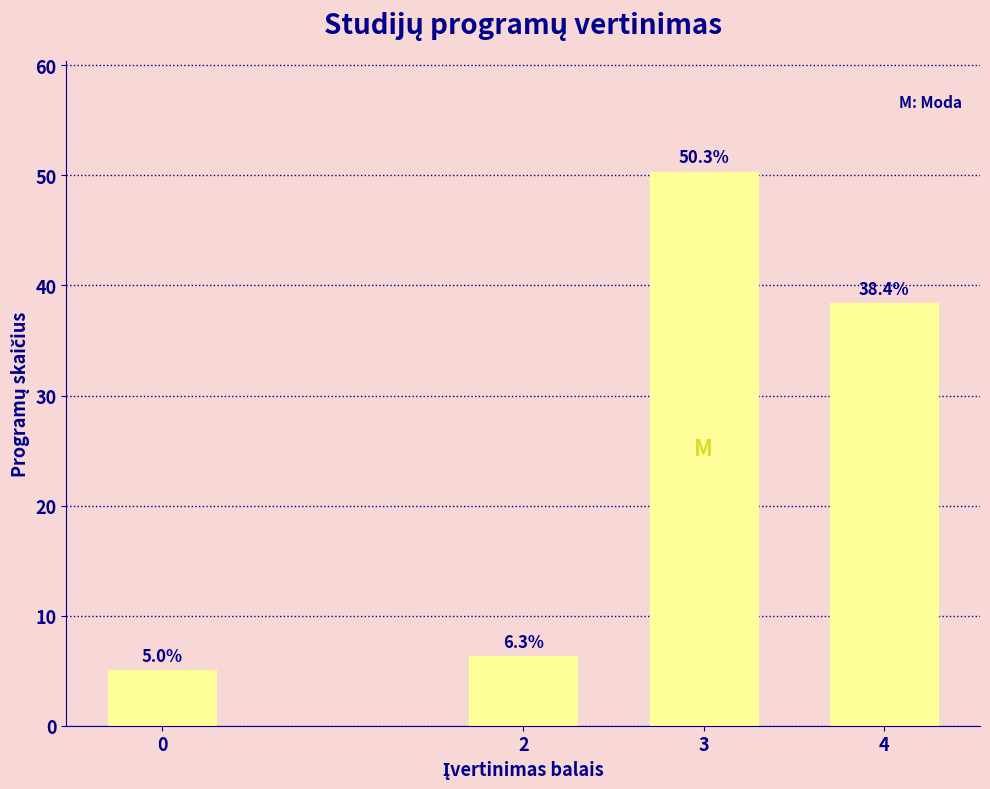

Reading right to left, what are all the values shown in this chart?

4=38.4	3=50.3	2=6.3	0=5.0